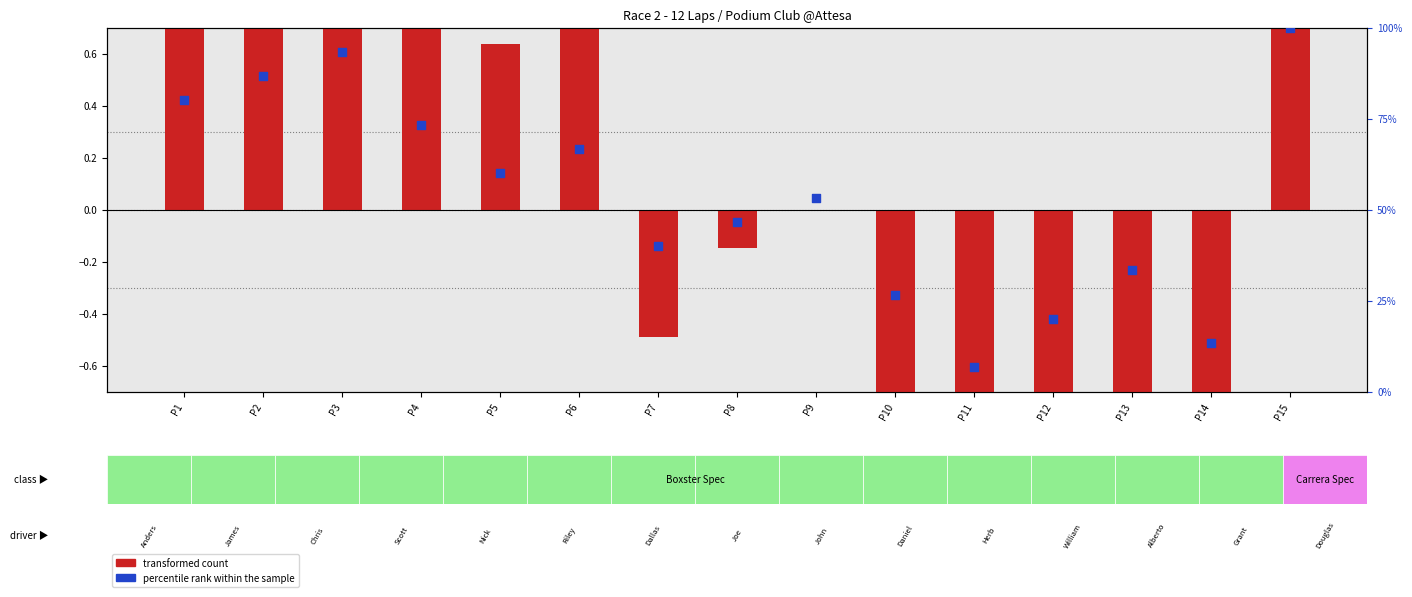

What are all the series names shown in the legend?

transformed count, percentile rank within the sample